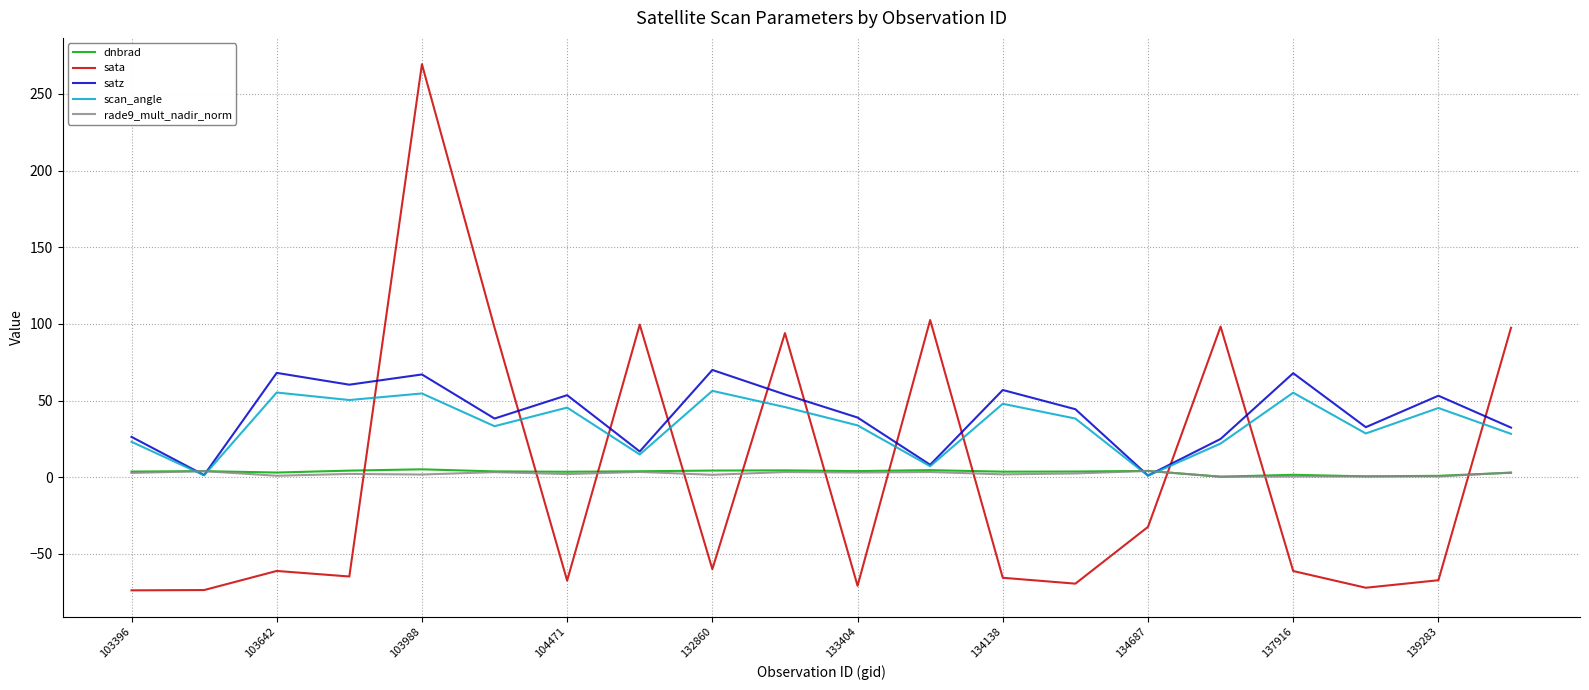

After their last crossing, which series has the higher values: satz or sata?

sata